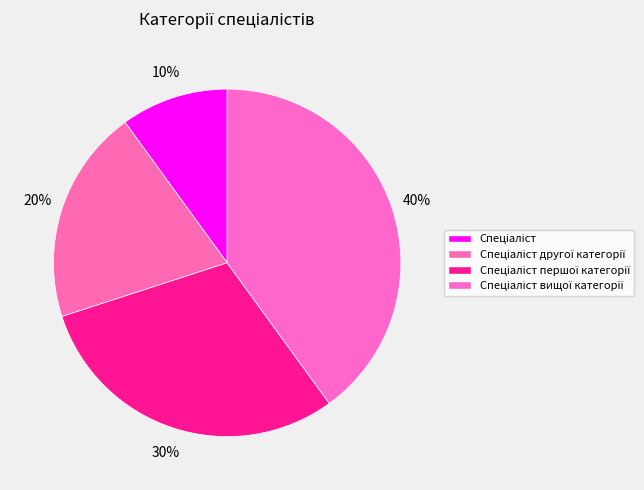

How many slices are in this pie chart?

4